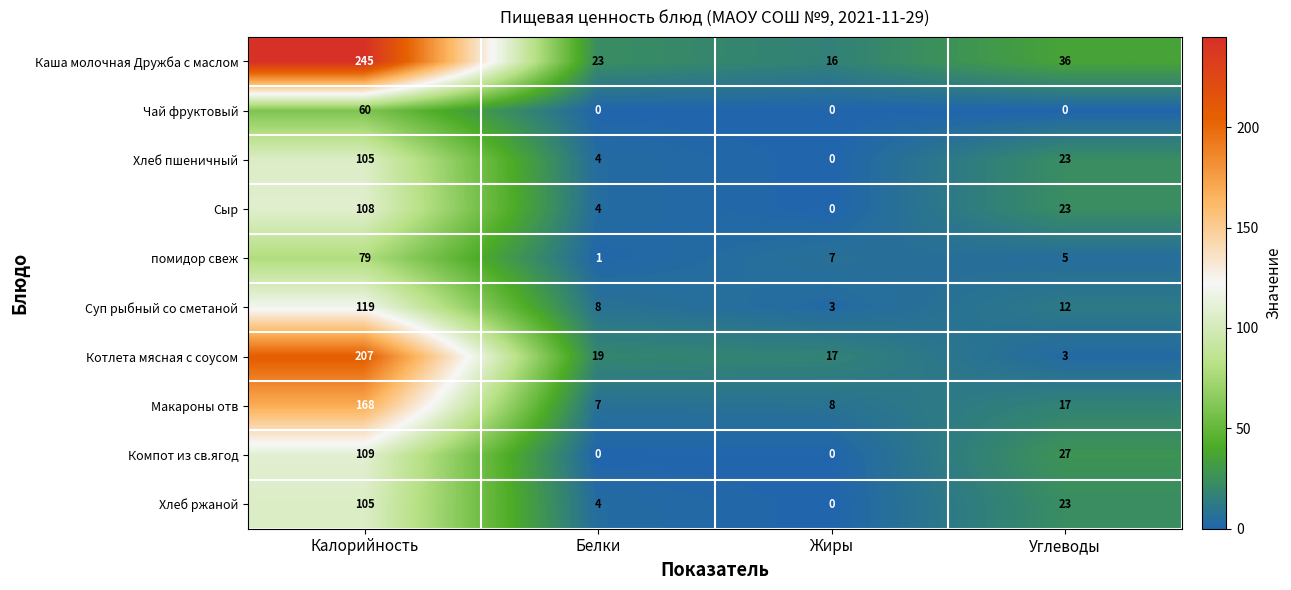

Which series changed the most between Калорийность and Углеводы?

Каша молочная Дружба с маслом